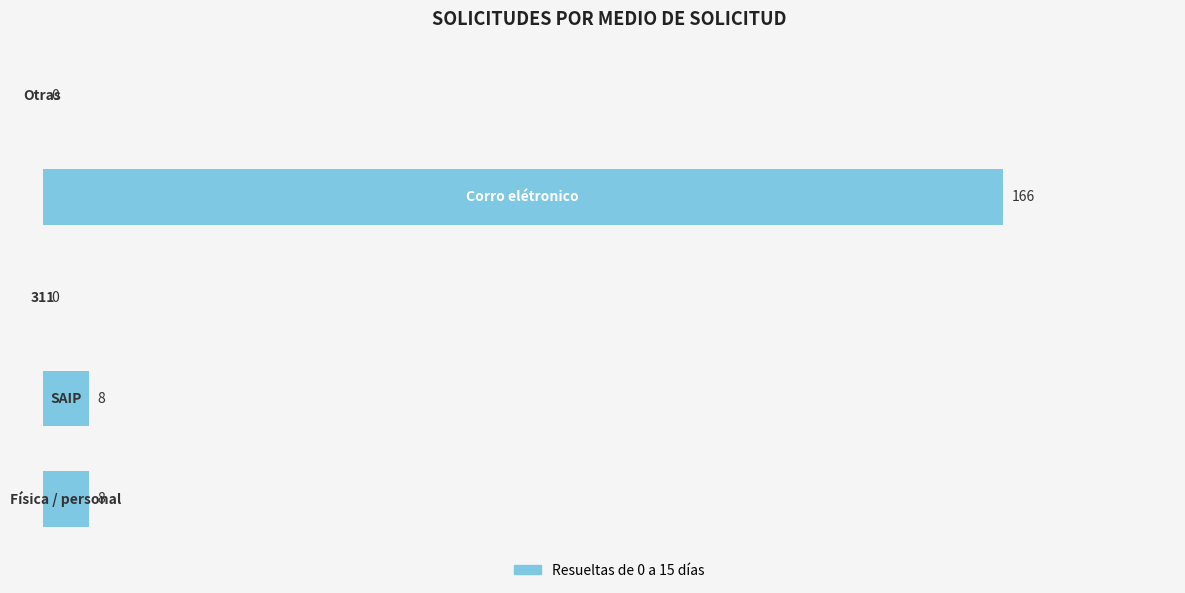

What is the maximum value shown in the chart?

166